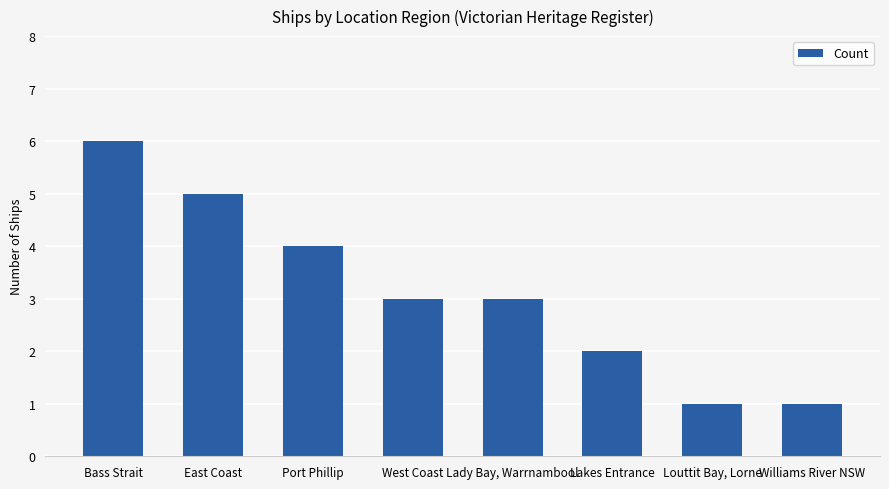

The value at East Coast is 7. True or false?

False